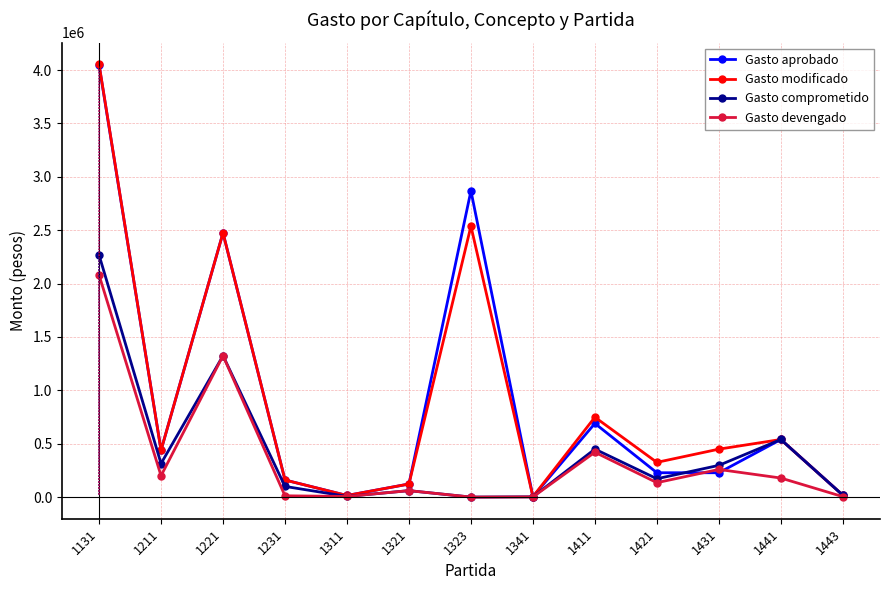

What is the value of the Gasto aprobado point at the 6th from the left?

122652.0